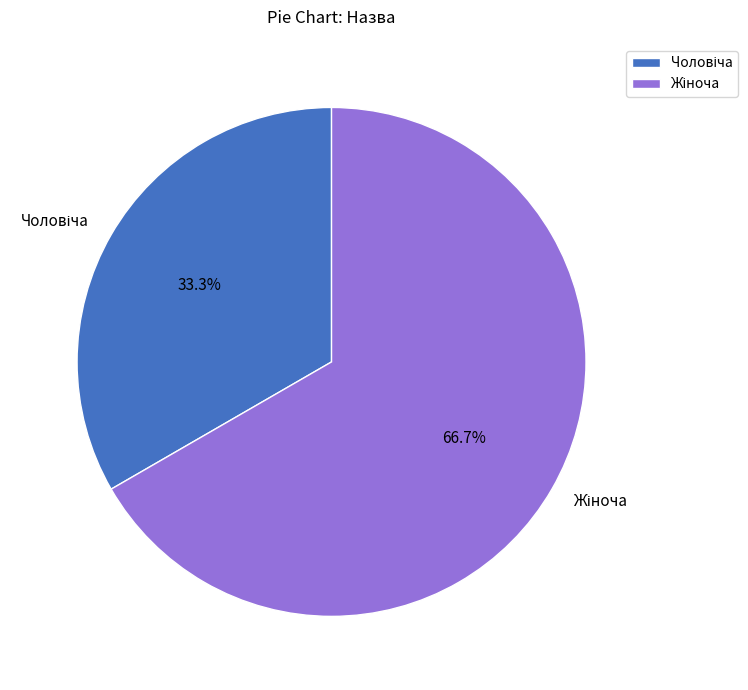

Does any single category account for the majority?

Yes